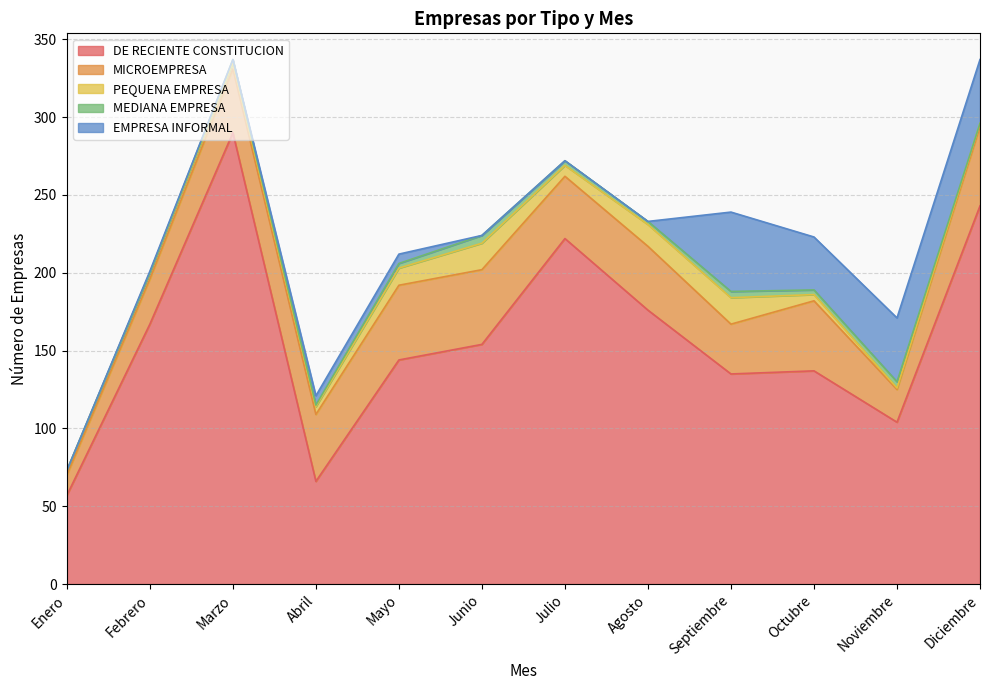

How many intersections are there between PEQUENA EMPRESA and MEDIANA EMPRESA?

2